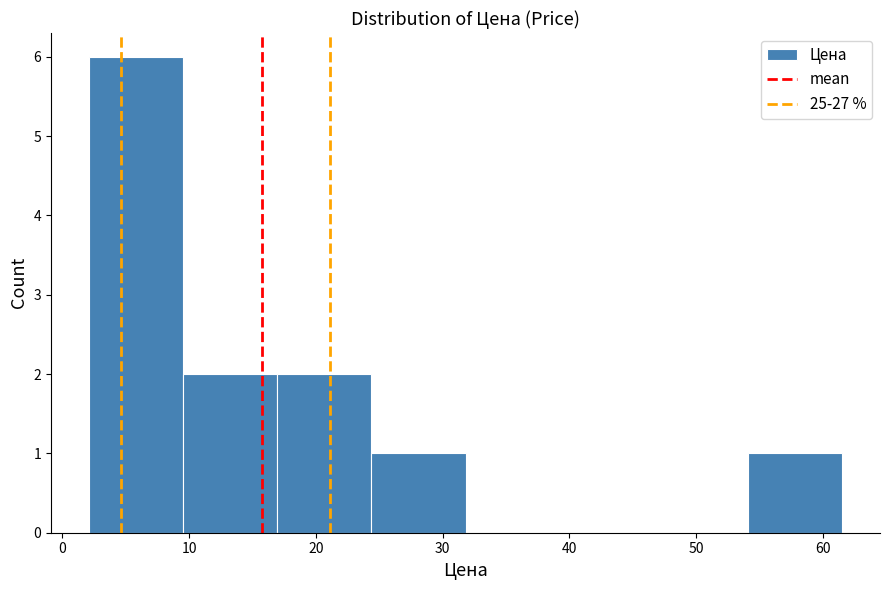

Over which range of the x-axis is the bar tallest?

2 to 10